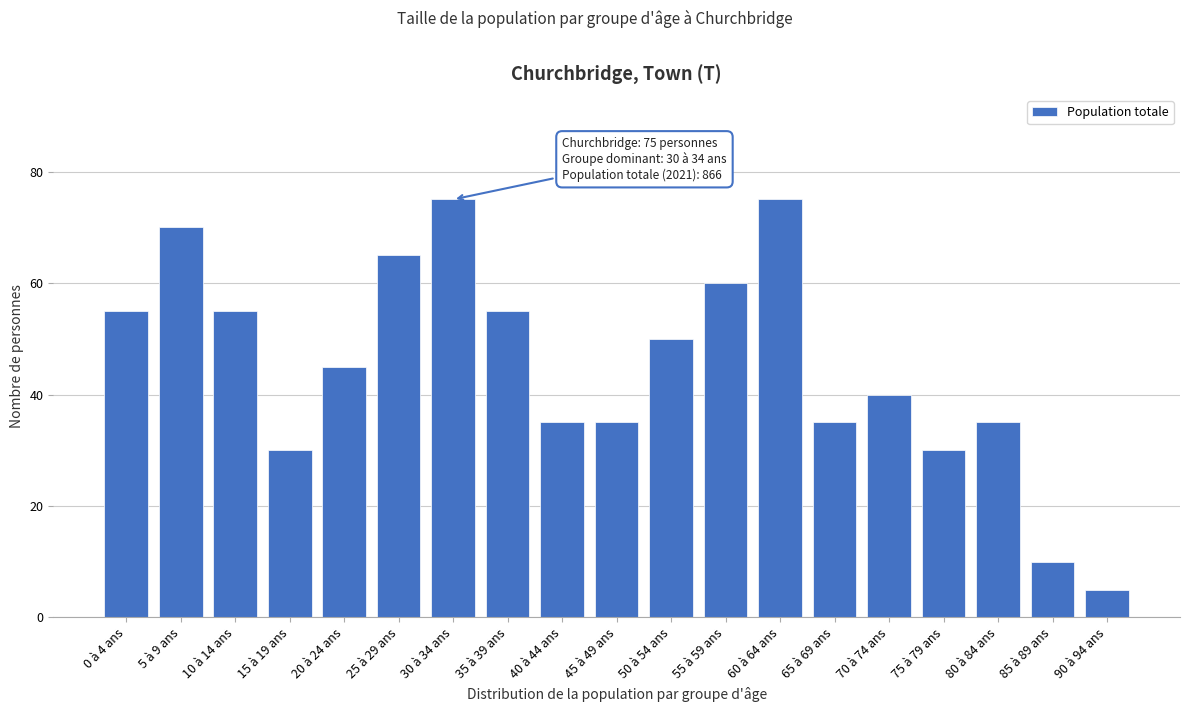

Reading left to right, transcribe all the data shown in this chart.

55	70	55	30	45	65	75	55	35	35	50	60	75	35	40	30	35	10	5